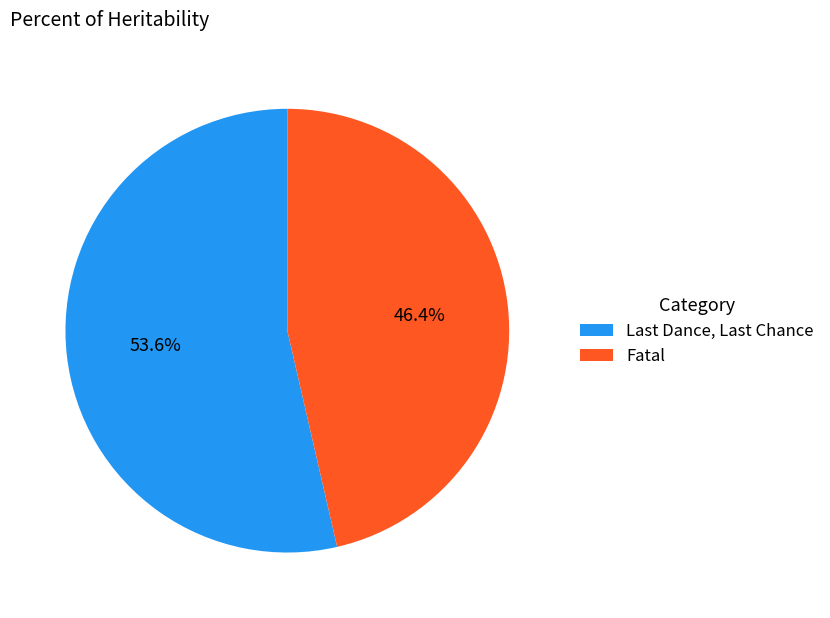

To the nearest percent, what portion does Fatal represent?

46%